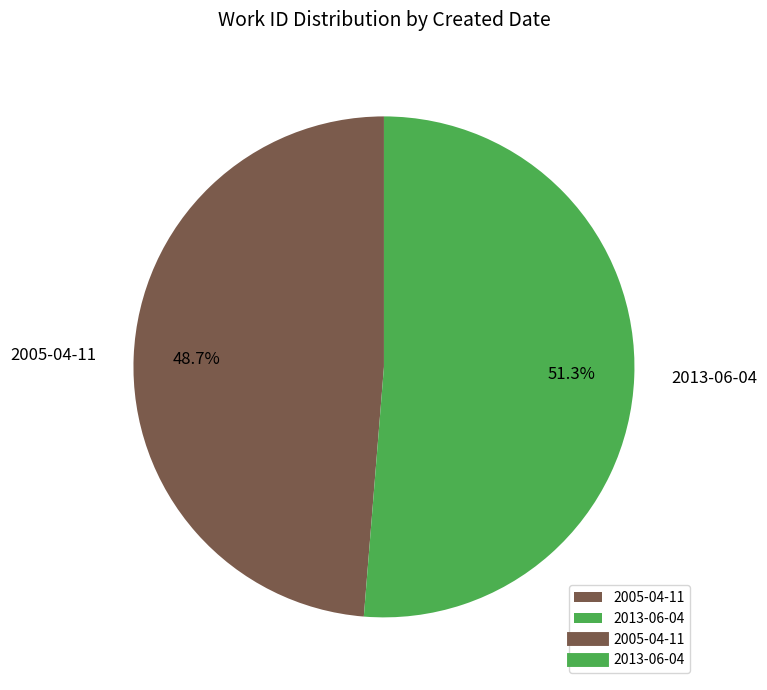

To the nearest percent, what portion does 2005-04-11 represent?

49%